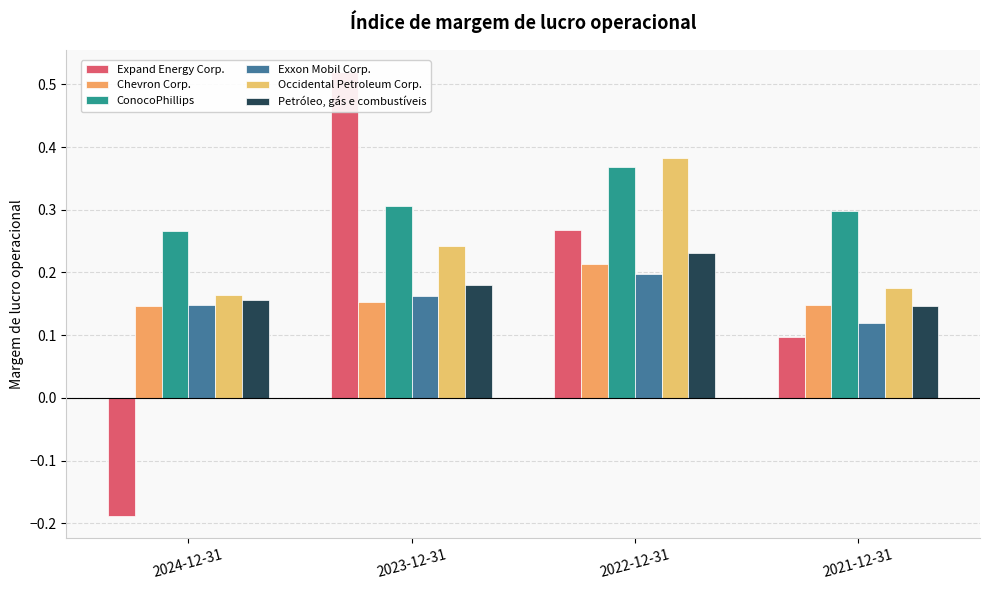

Is the value of Chevron Corp. at 2024-12-31 greater than the value of Occidental Petroleum Corp. at 2024-12-31?

No